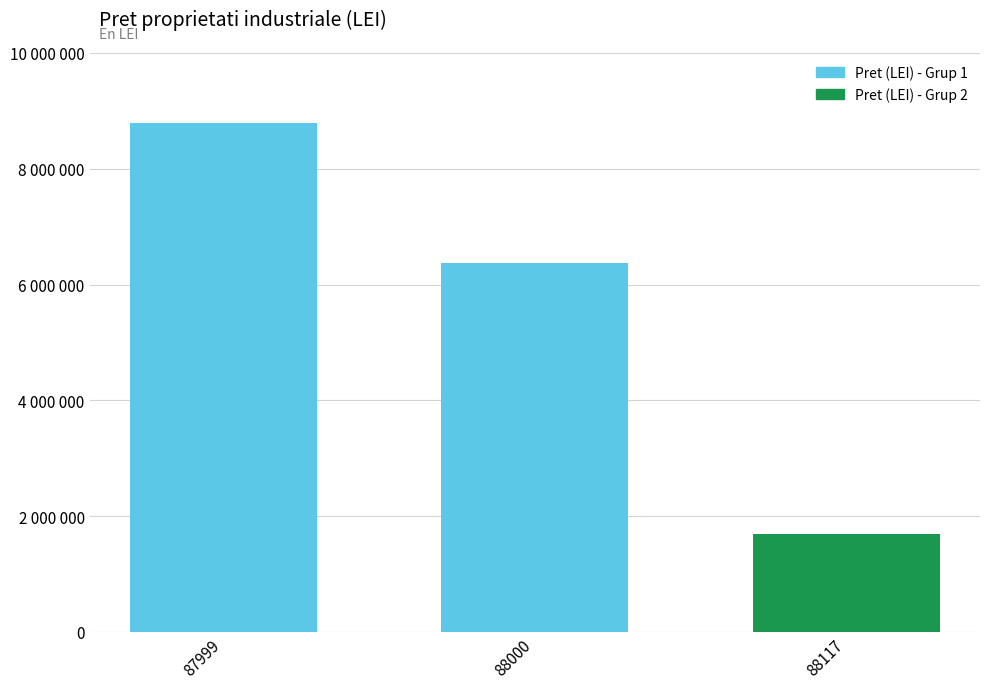

What is the sum of the values at 88117 and 87999?

10491000